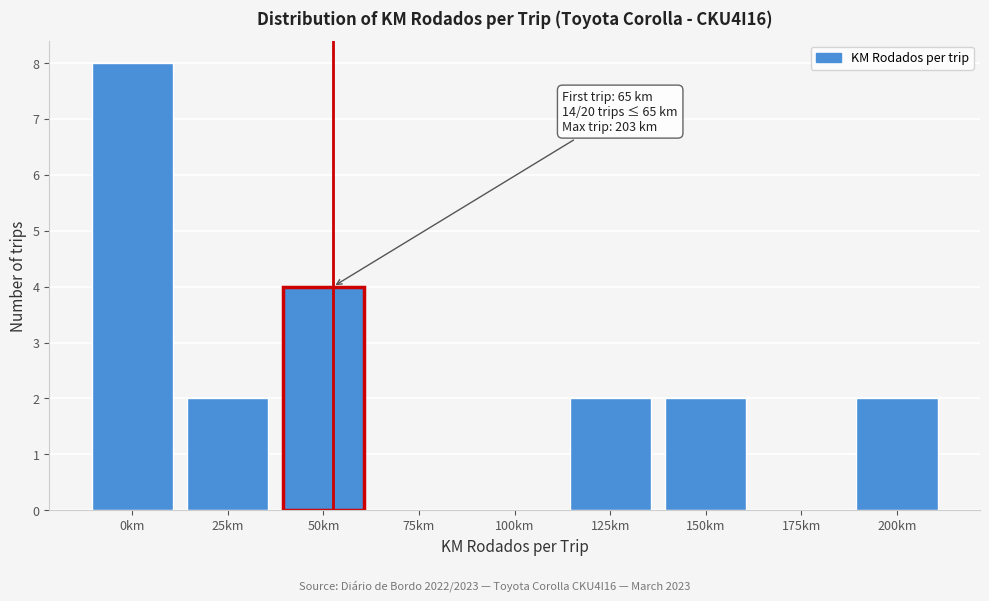

Reading right to left, transcribe all the data shown in this chart.

200km=2	175km=0	150km=2	125km=2	100km=0	75km=0	50km=4	25km=2	0km=8